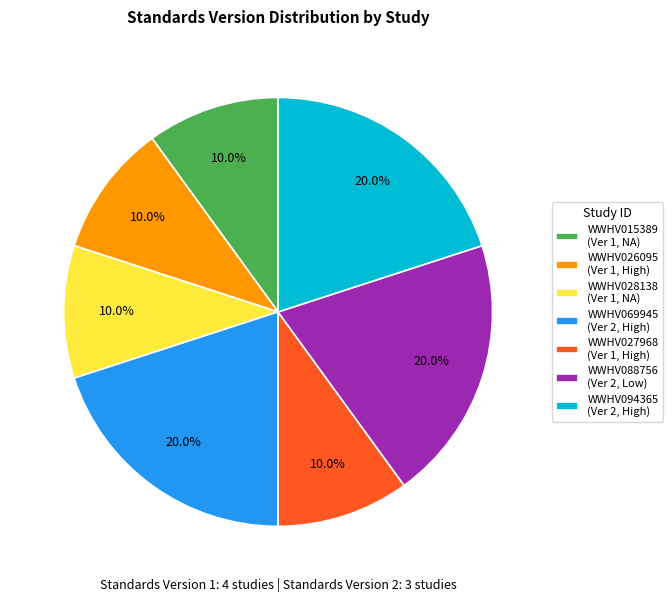

To the nearest percent, what portion does WWHV015389 represent?

10%